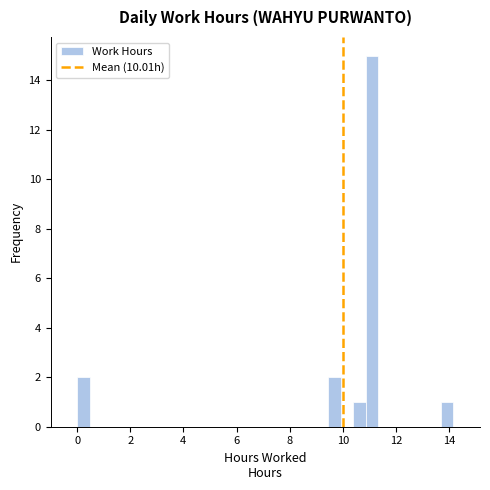

Around what value on the x-axis is the tallest bar? Give the approximate position of its centre, as read against the axis.

11.0